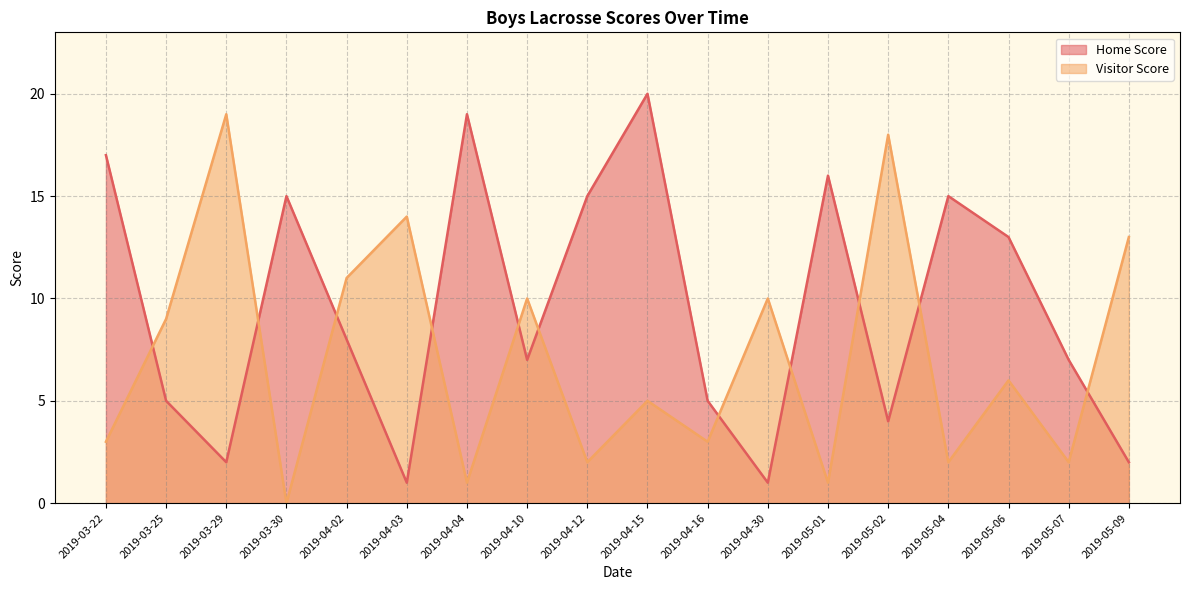

At which label is Home Score closest to 10?

2019-04-02